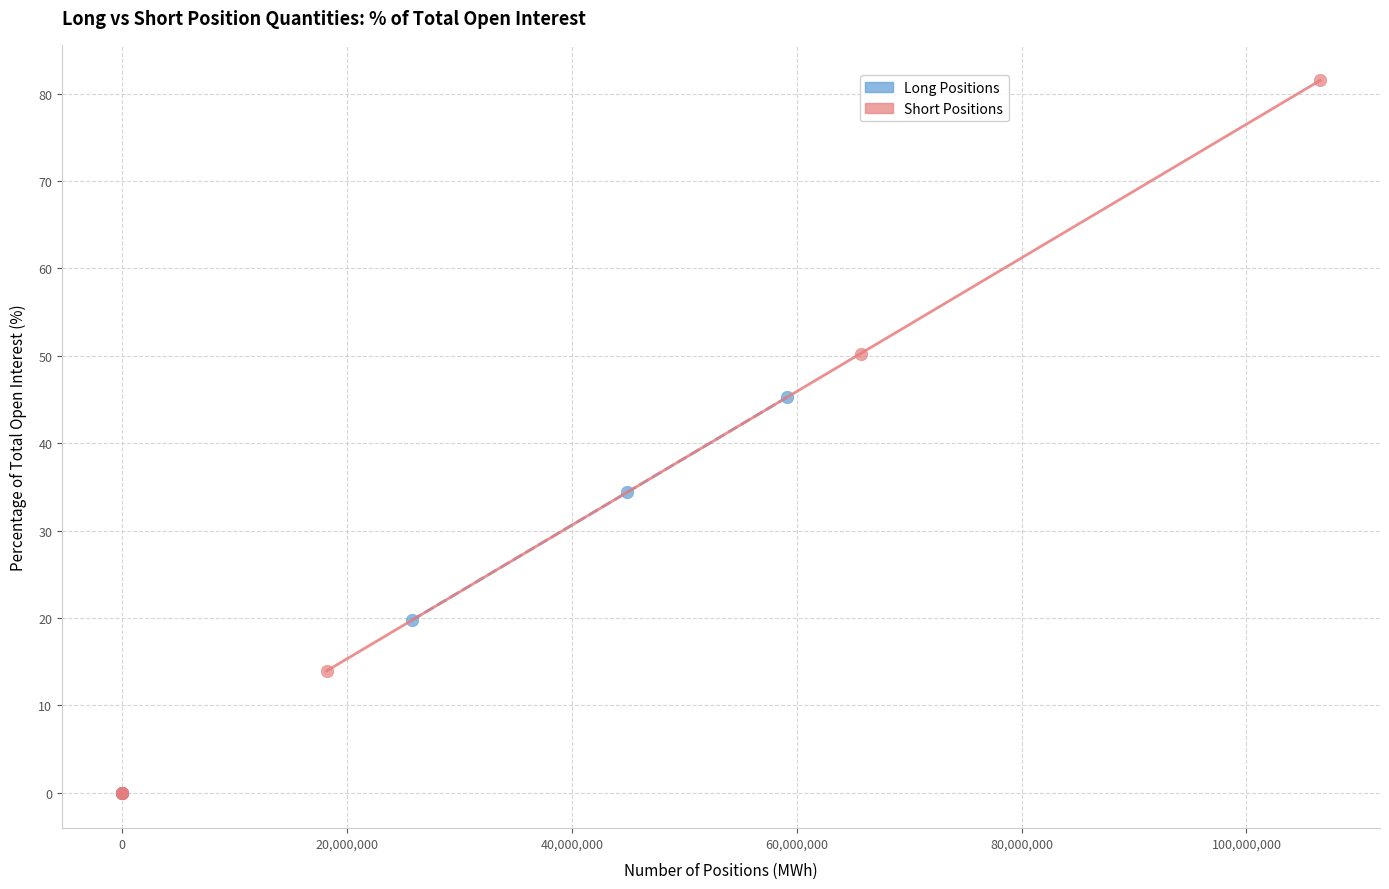

Which series contains the highest Y value?

Short Positions